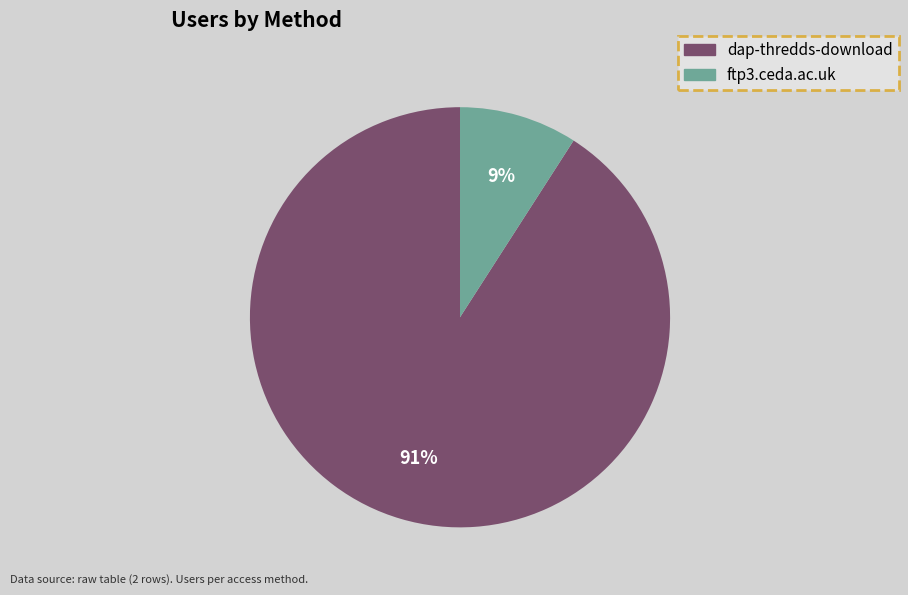

To the nearest percent, what is the combined percentage of dap-thredds-download and ftp3.ceda.ac.uk?

100%